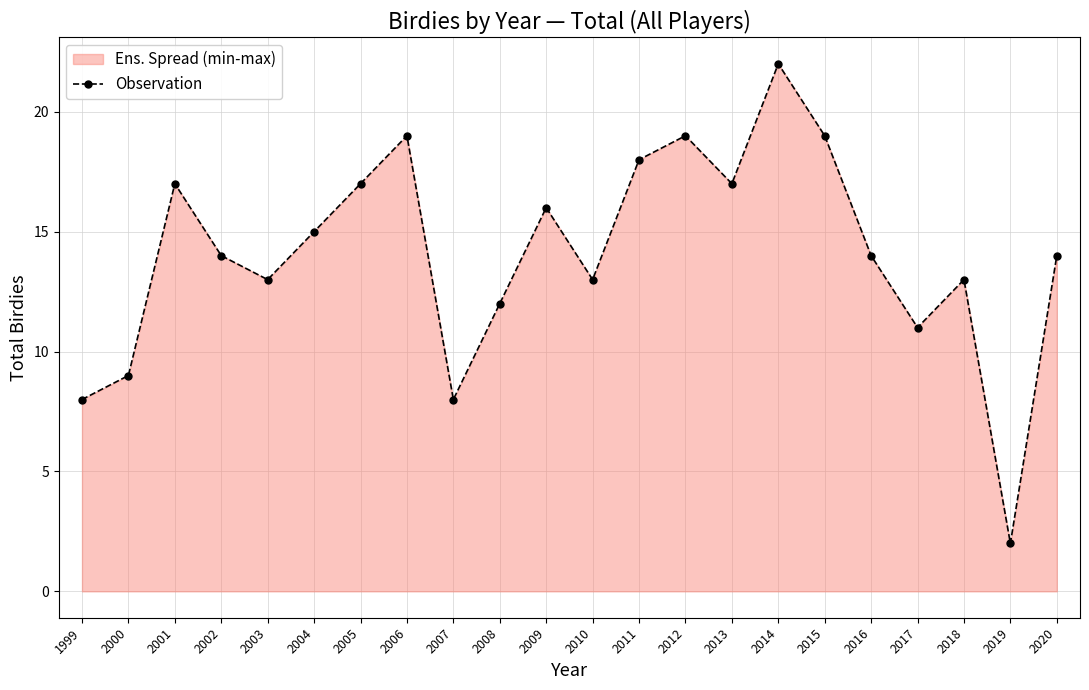

What is the change in value from 2010 to 2019?

-11